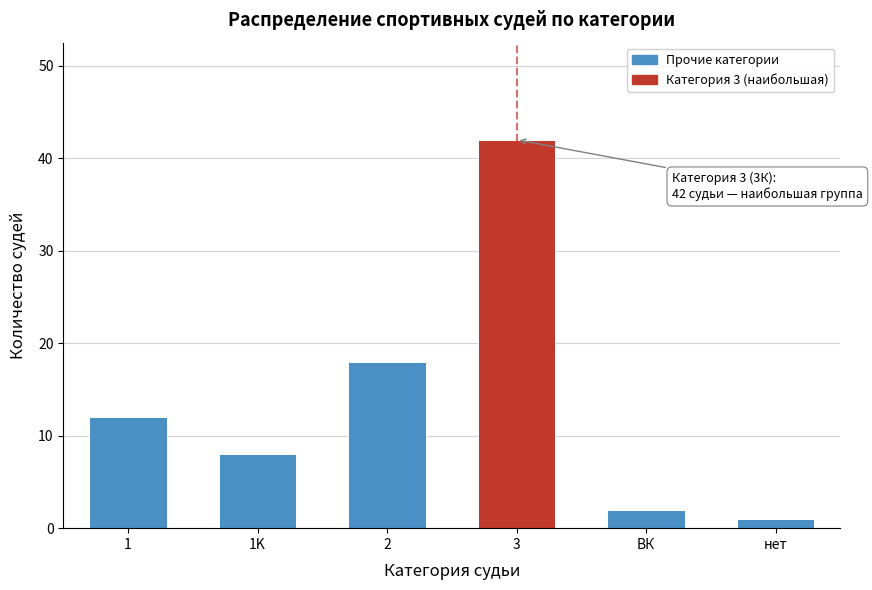

Reading left to right, what are all the values shown in this chart?

12	8	18	42	2	1